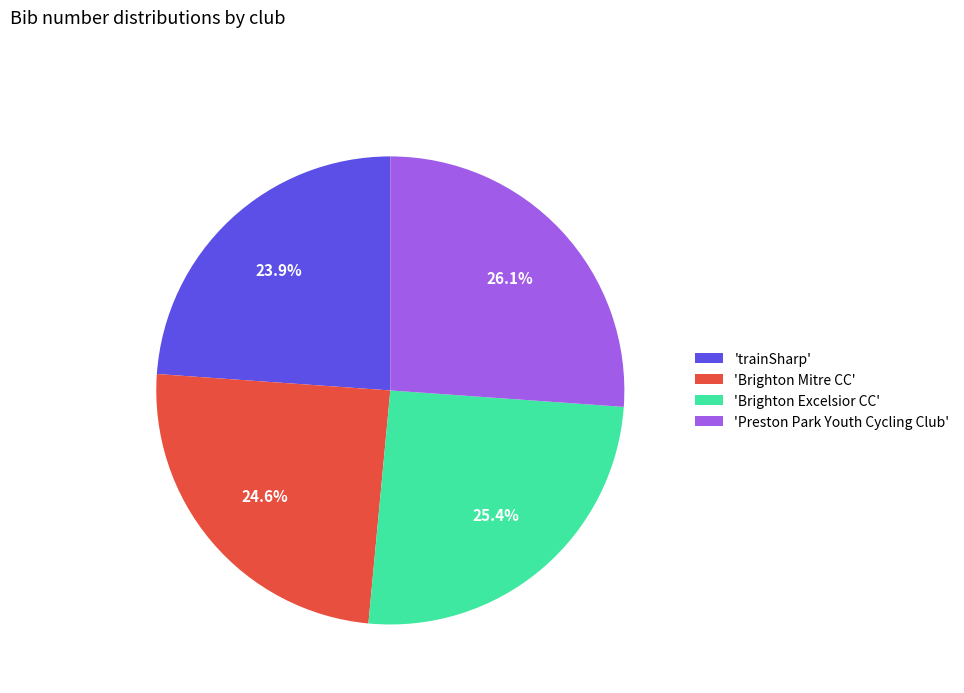

Count the number of slices in the pie.

4